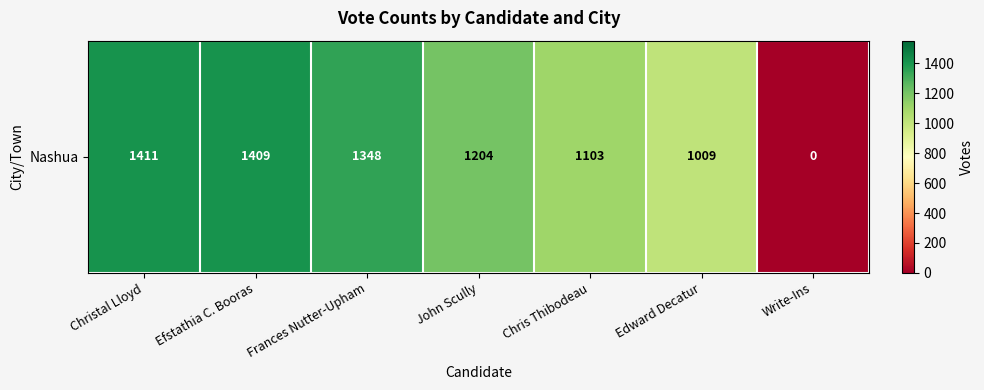

Is it true that the value at Christal Lloyd is 2038?

False